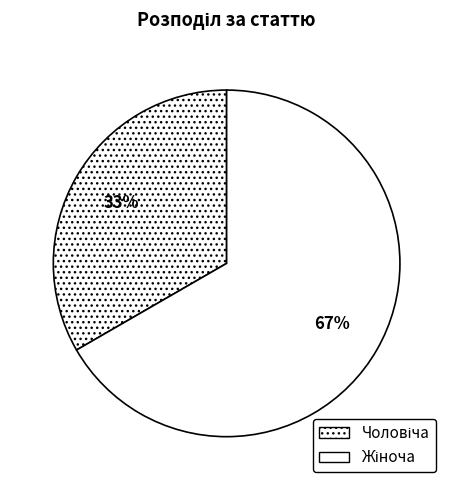

Count the number of slices in the pie.

2